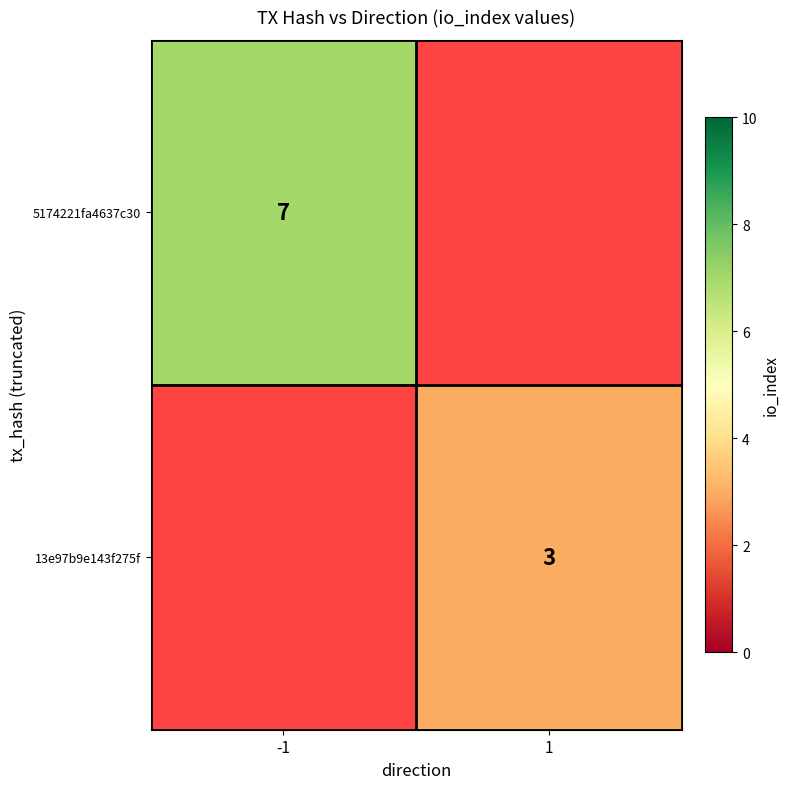

The 5174221fa4637c30 series shows 5 at -1. True or false?

False